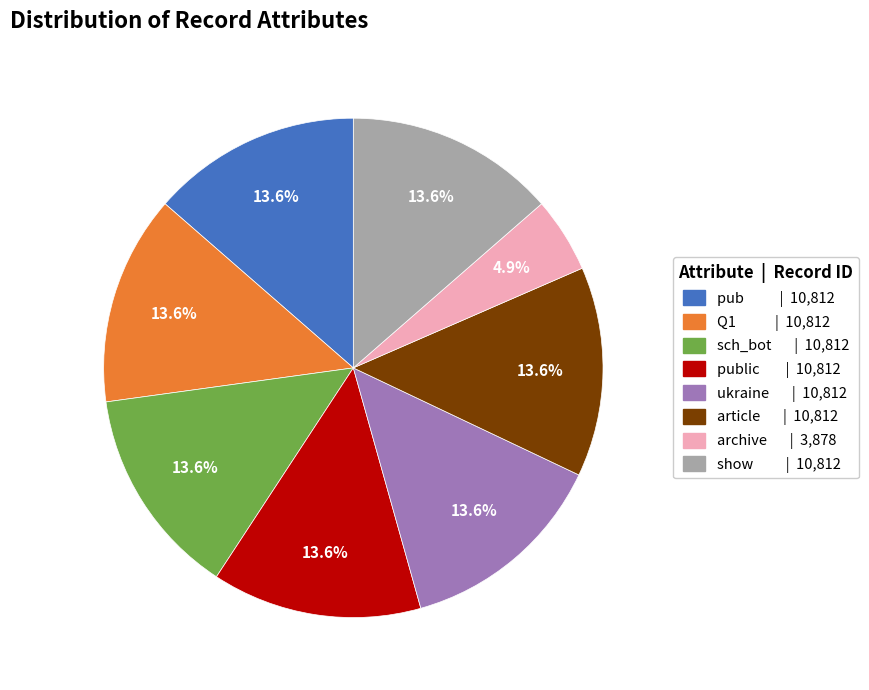

Is there a majority slice in this chart?

No